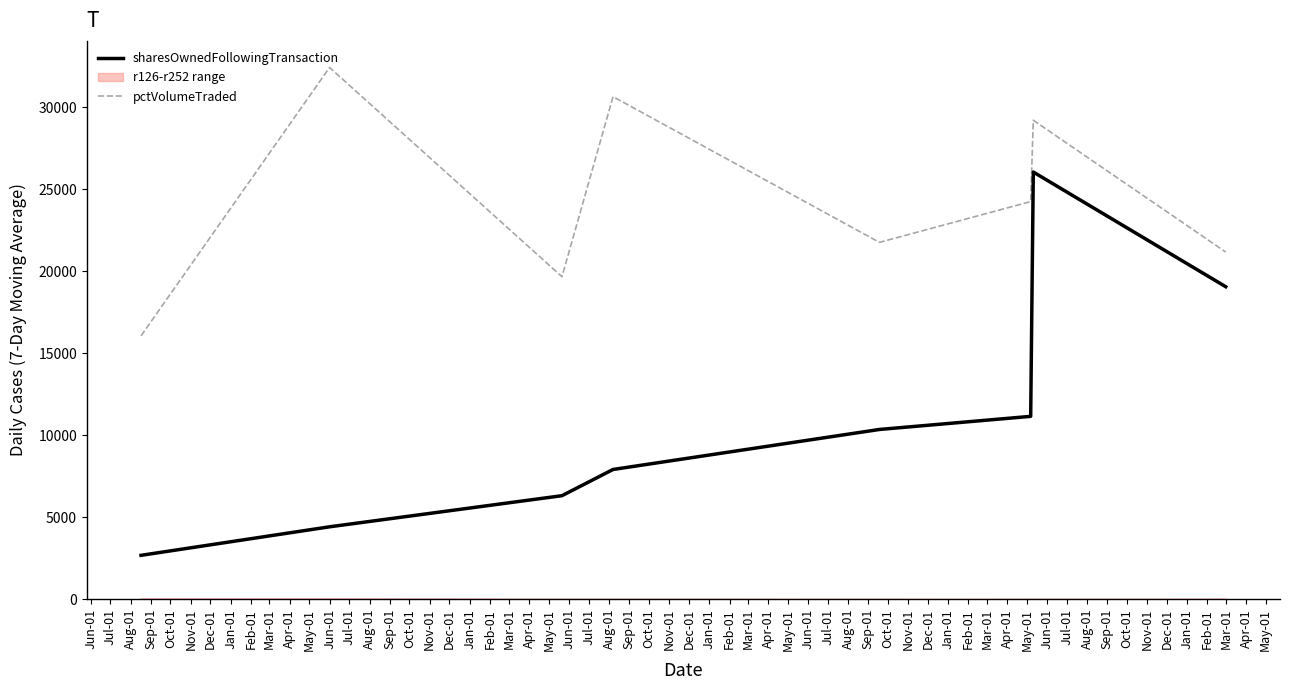

At how many categories does at least one series exceed 6725?

8